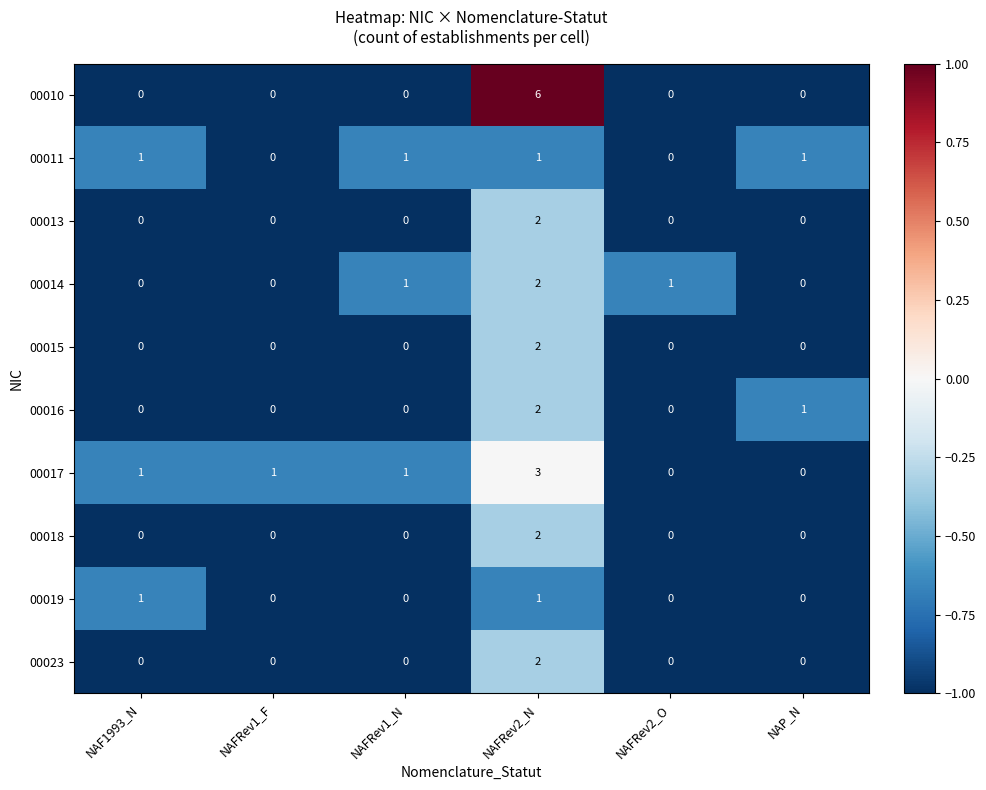

What is the minimum value shown in the chart?

0